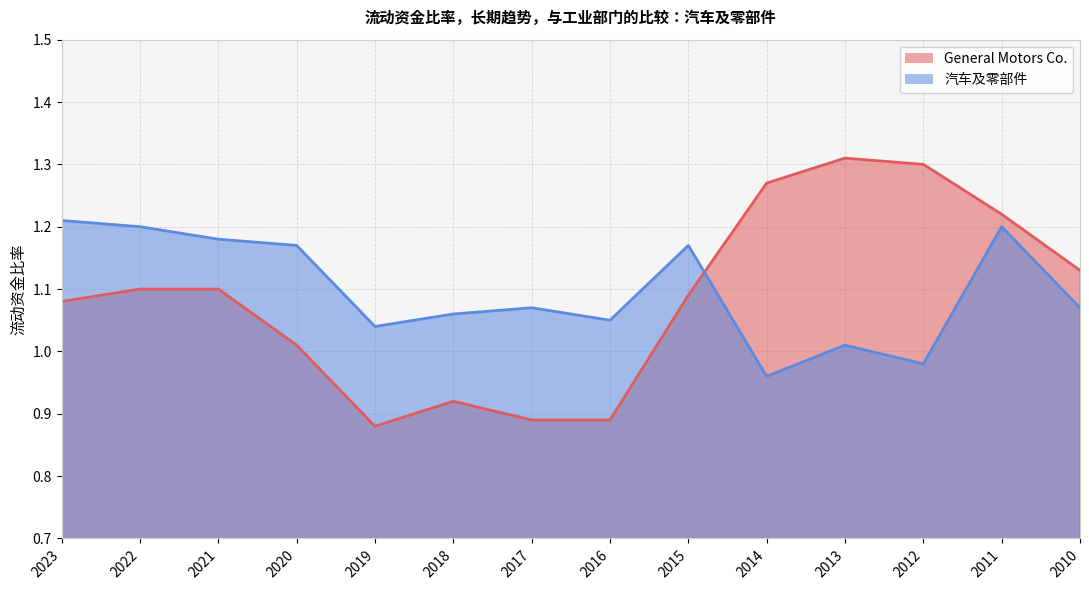

At which label does 汽车及零部件 first exceed 1?

2023